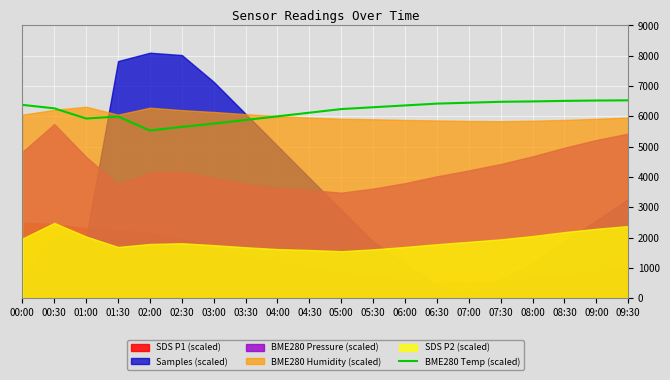

True or false: BME280 Temp (scaled) has a value of 4361.5 at 00:00.

False